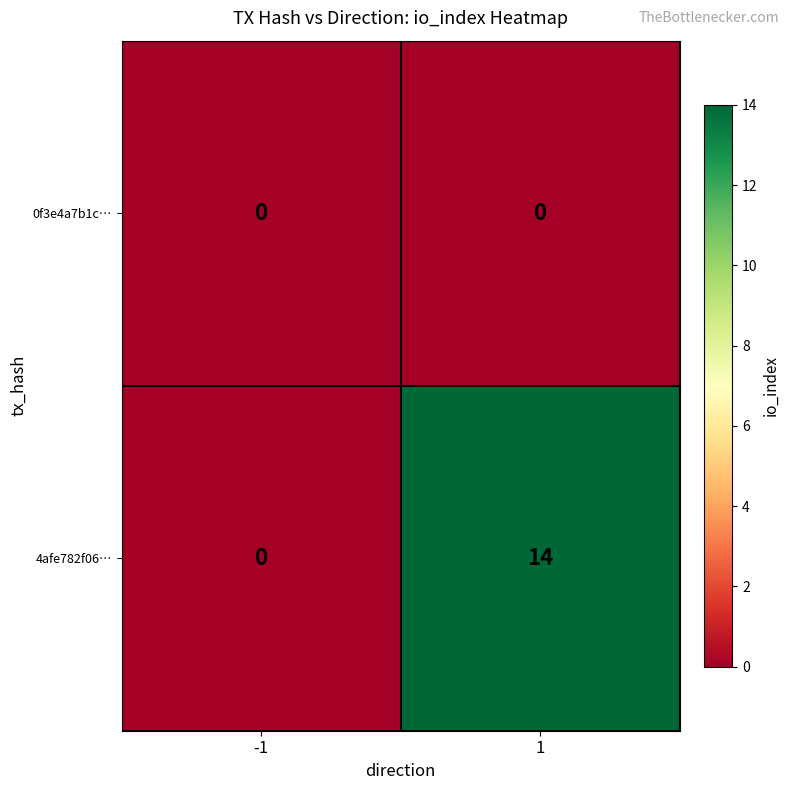

What is the spread (max minus min) of values at 1?

14